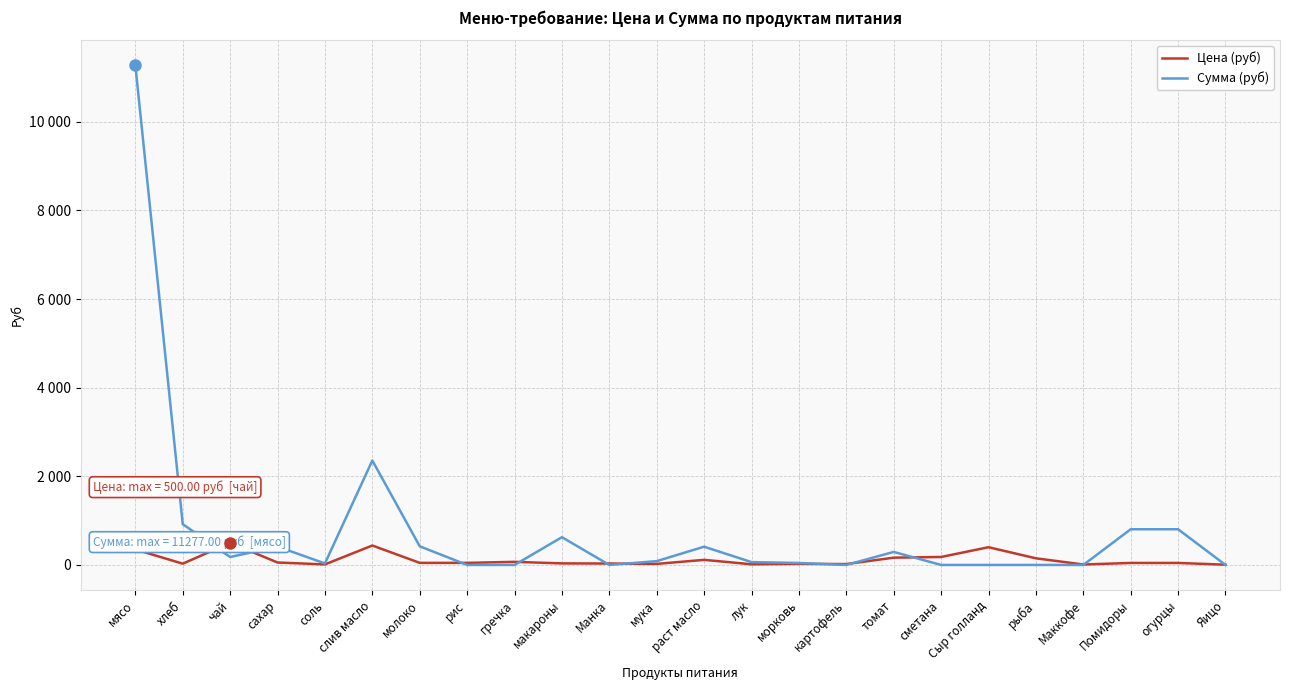

Where is Цена (руб) nearest to the value 252?

сметана